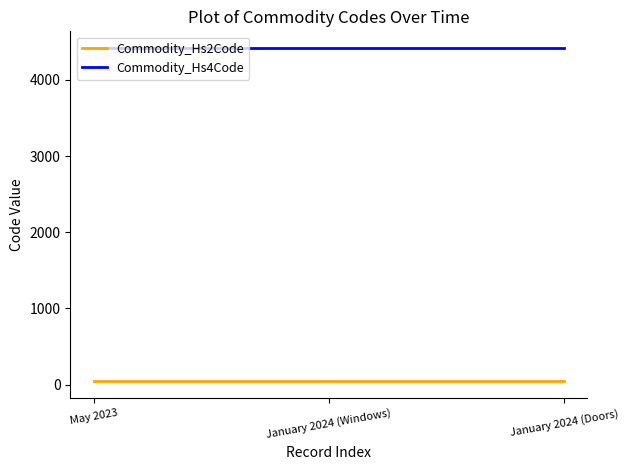

What is the average value of the Commodity_Hs2Code series?

44